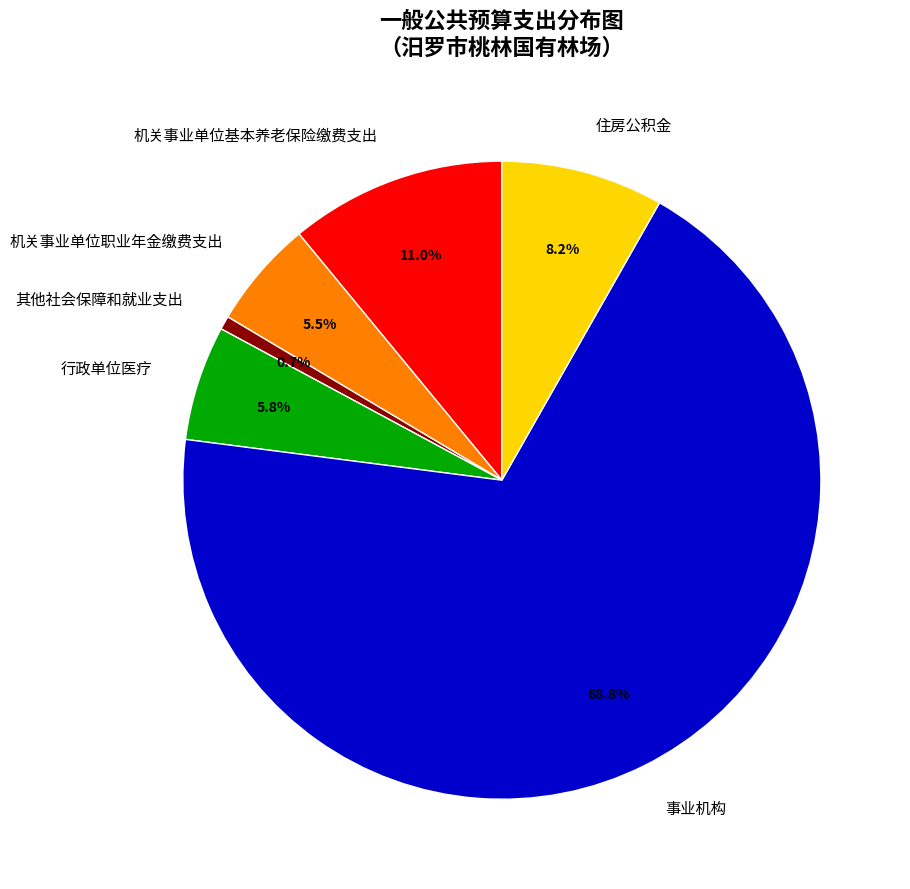

Between 机关事业单位职业年金缴费支出 and 其他社会保障和就业支出, which is larger?

机关事业单位职业年金缴费支出